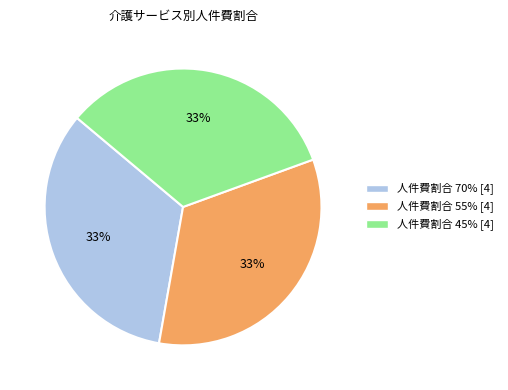

Count the number of slices in the pie.

3